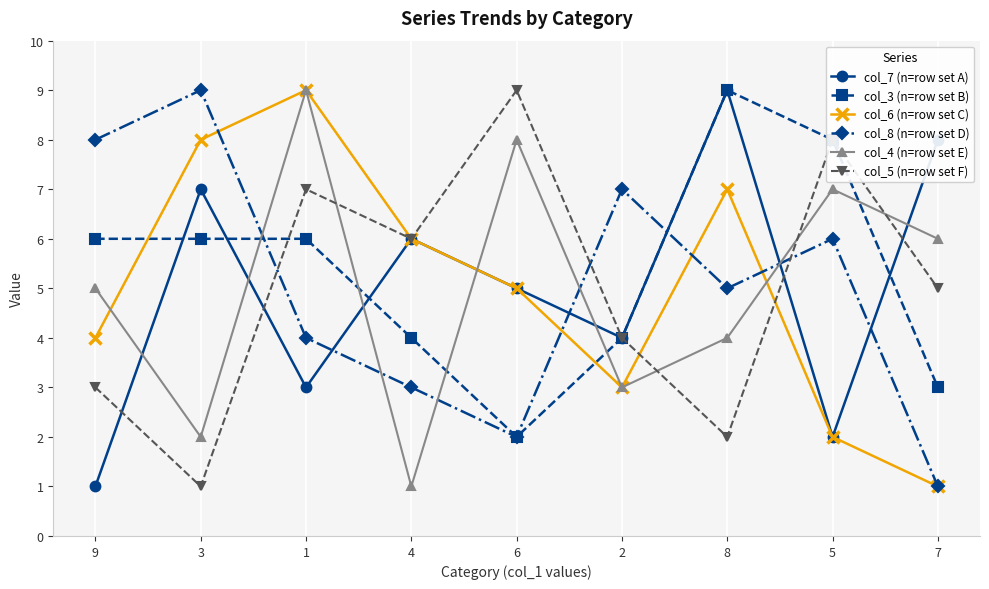

Reading left to right, extract all data points from this chart.

col_7 (n=row set A): 1	7	3	6	5	4	9	2	8
col_3 (n=row set B): 6	6	6	4	2	4	9	8	3
col_6 (n=row set C): 4	8	9	6	5	3	7	2	1
col_8 (n=row set D): 8	9	4	3	2	7	5	6	1
col_4 (n=row set E): 5	2	9	1	8	3	4	7	6
col_5 (n=row set F): 3	1	7	6	9	4	2	8	5